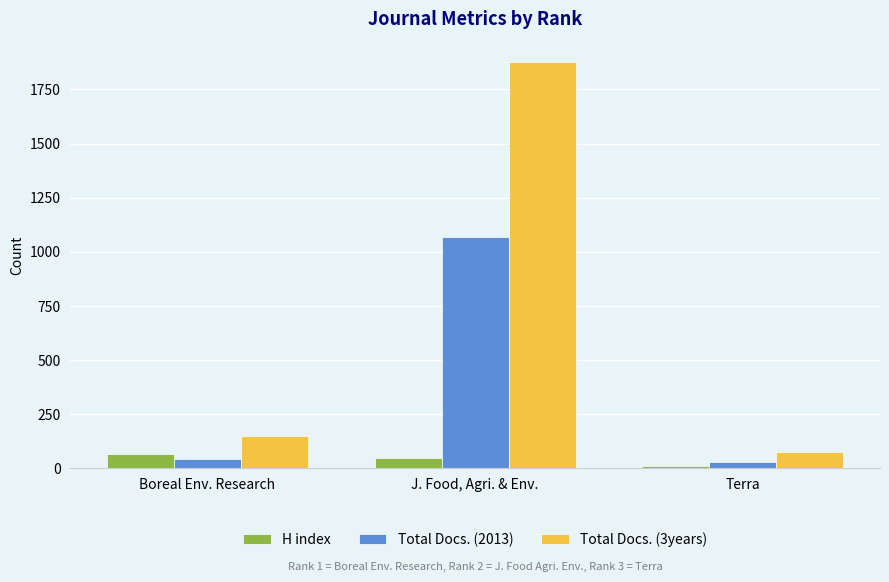

Which series has the largest total across all categories?

Total Docs. (3years)